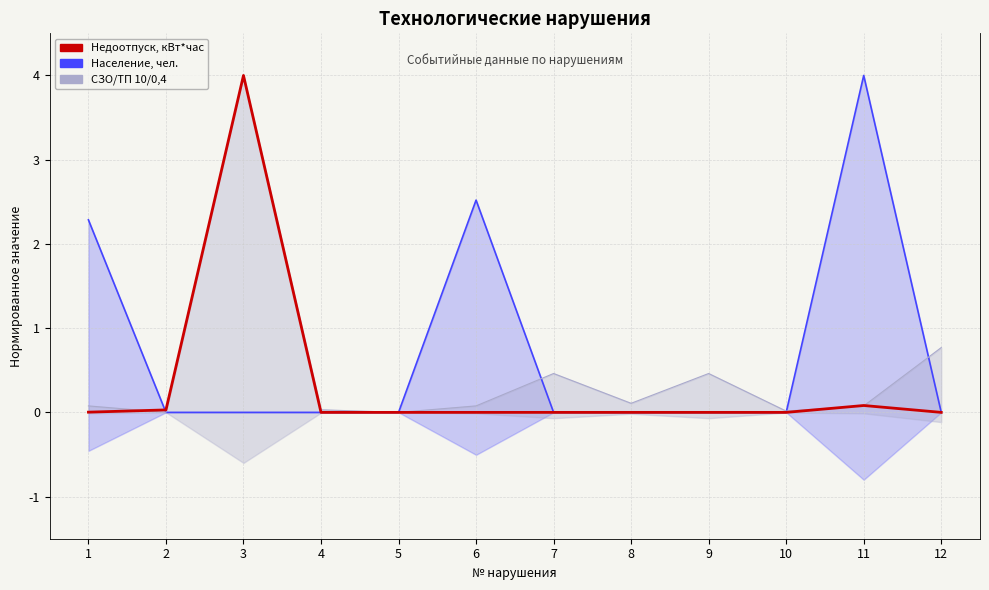

Between 1 and 2, which is larger?

2